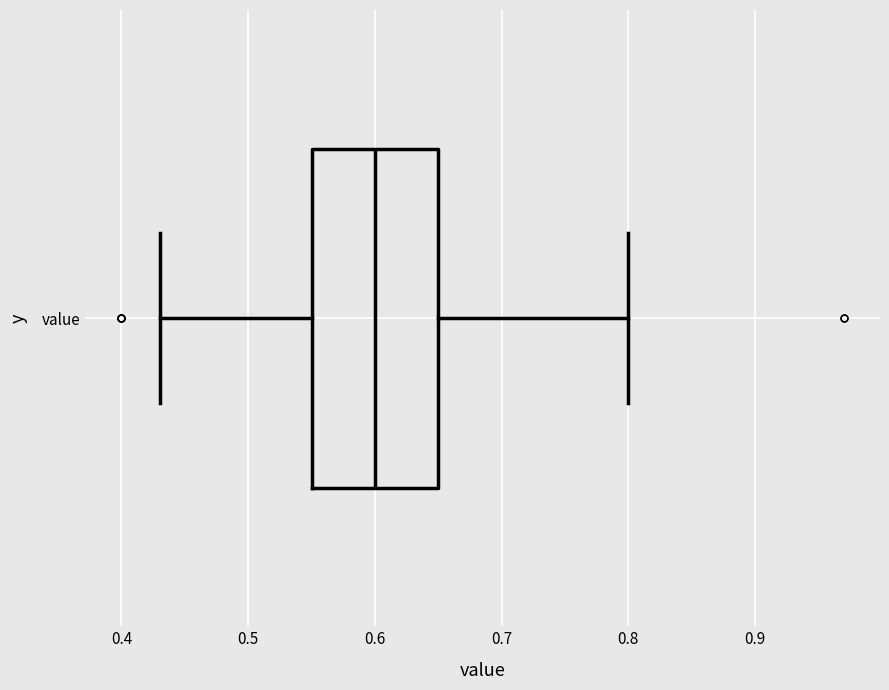

Read this box plot against the x-axis: the position of the median line, the range covered by the box, and the ends of both whiskers. The values are not printed on the chart, so give them approximately, as read against the axis.

median 0.60, box 0.55 to 0.65, whiskers 0.43 to 0.80